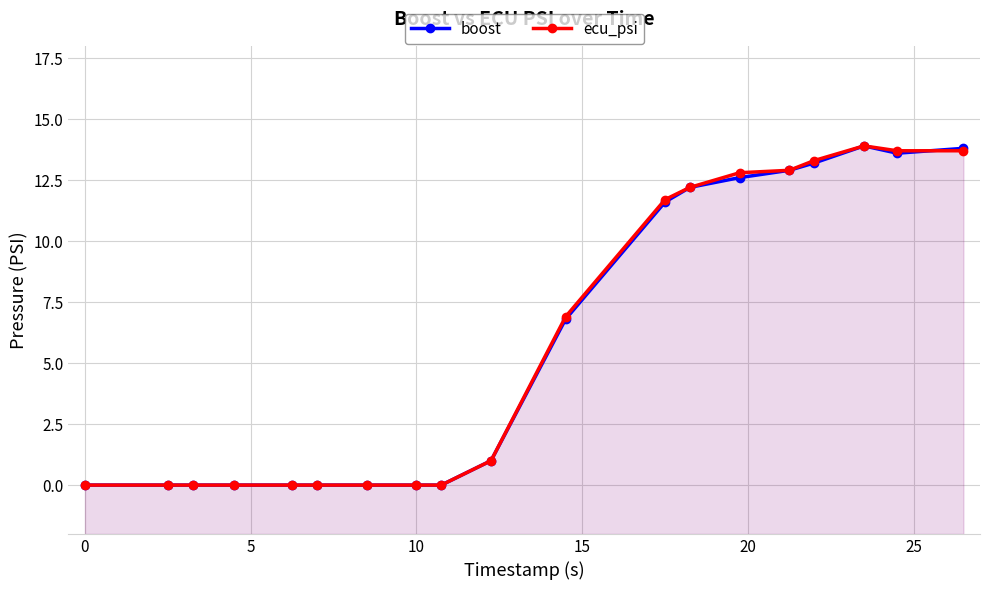

The value of boost at 0 is -8.2. True or false?

False